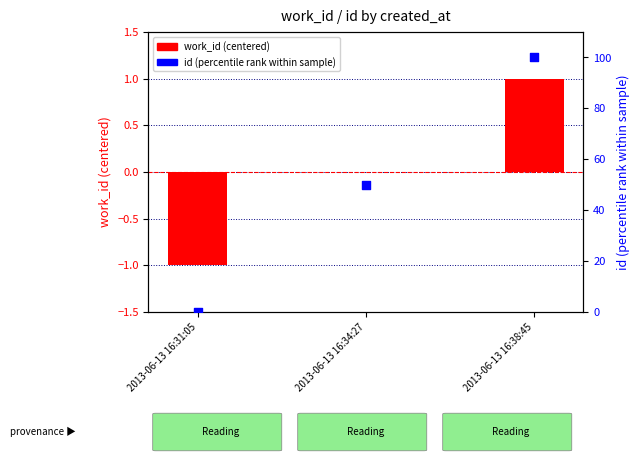

Which series contains the highest Y value?

id (percentile rank)